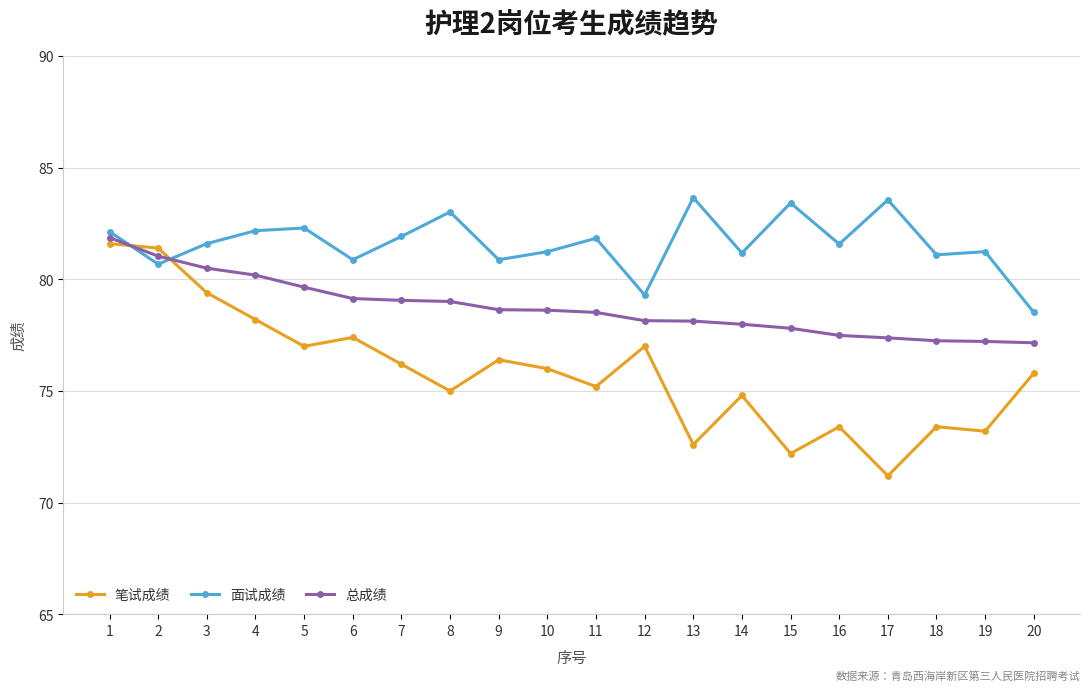

At which category is the sum across all series the highest?

1